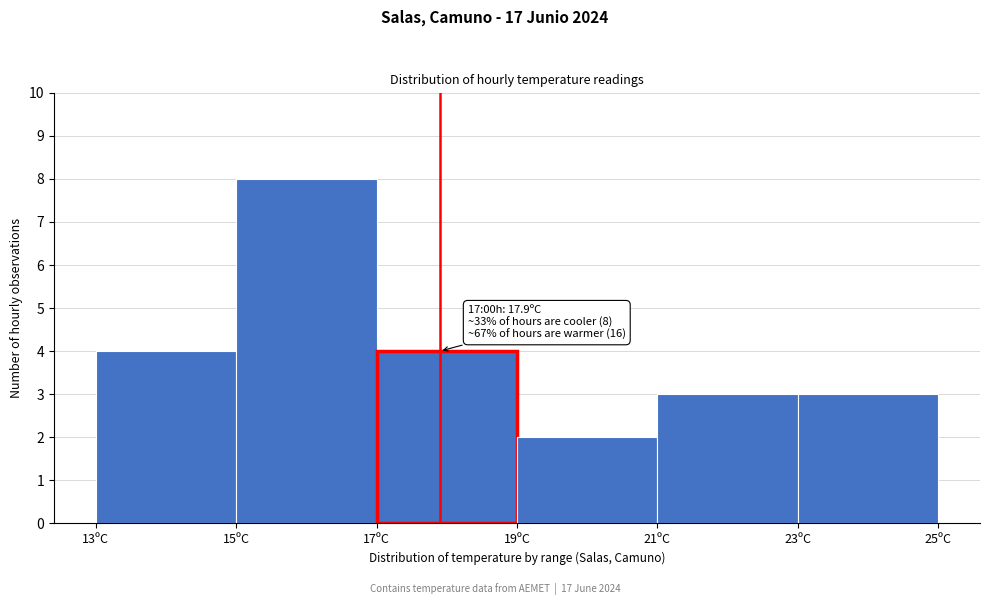

Which range on the x-axis has the tallest bar?

15 to 17